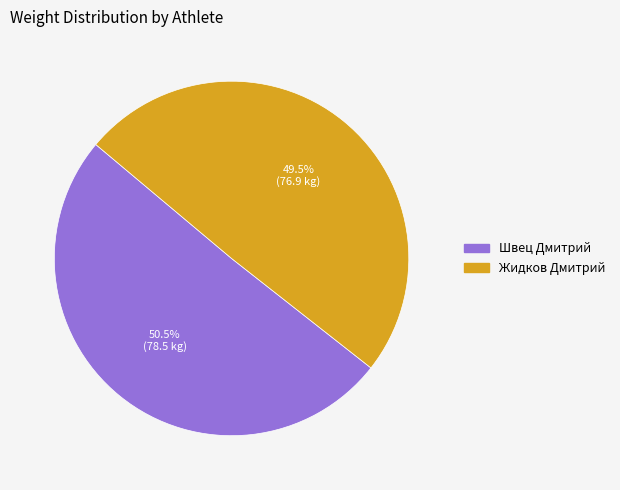

What is the ratio of the value at Жидков Дмитрий to the value at Швец Дмитрий?

1.0